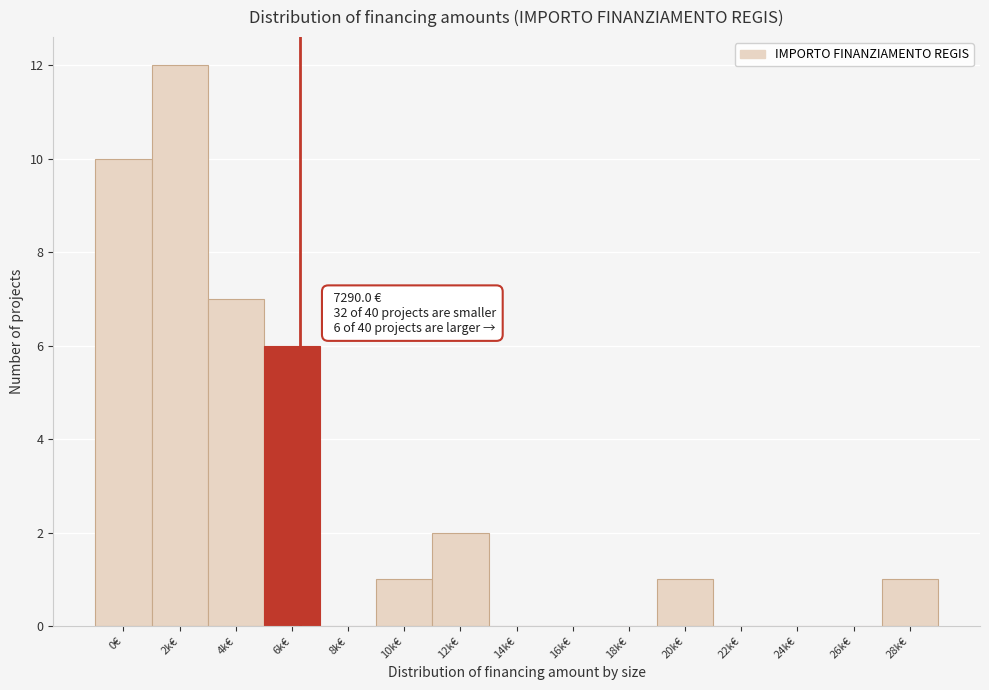

Reading left to right, what are all the values shown in this chart?

0€=10	2k€=12	4k€=7	6k€=6	8k€=0	10k€=1	12k€=2	14k€=0	16k€=0	18k€=0	20k€=1	22k€=0	24k€=0	26k€=0	28k€=1